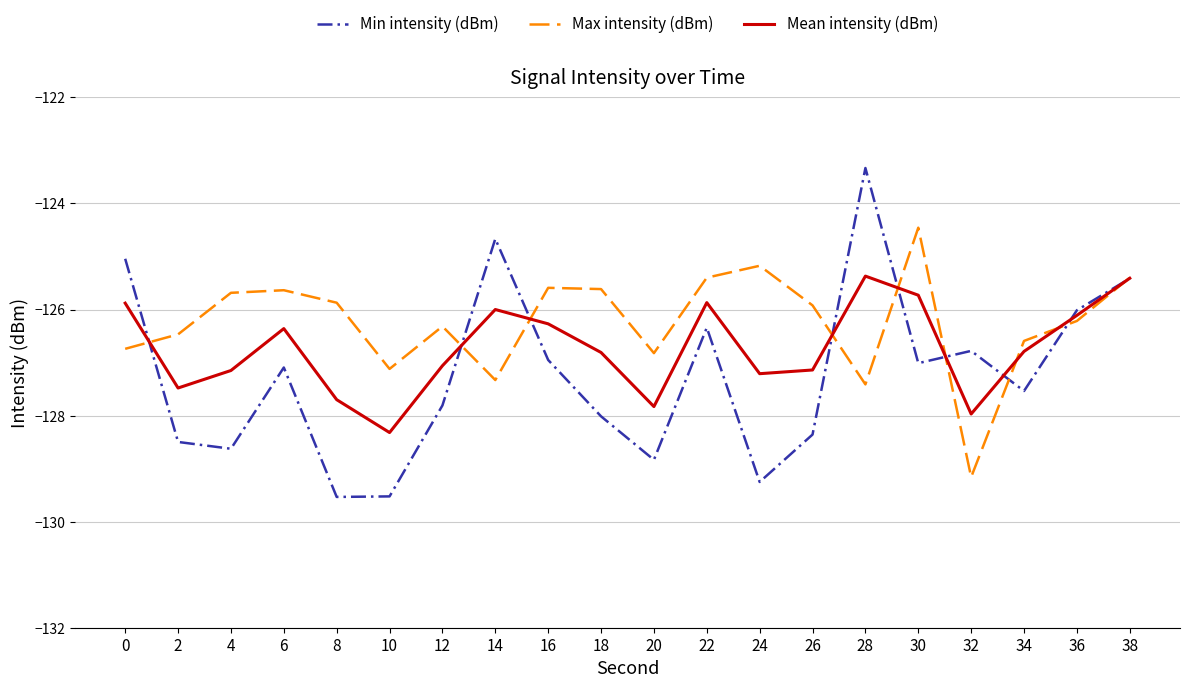

Which series has the largest total across all categories?

Max intensity (dBm)